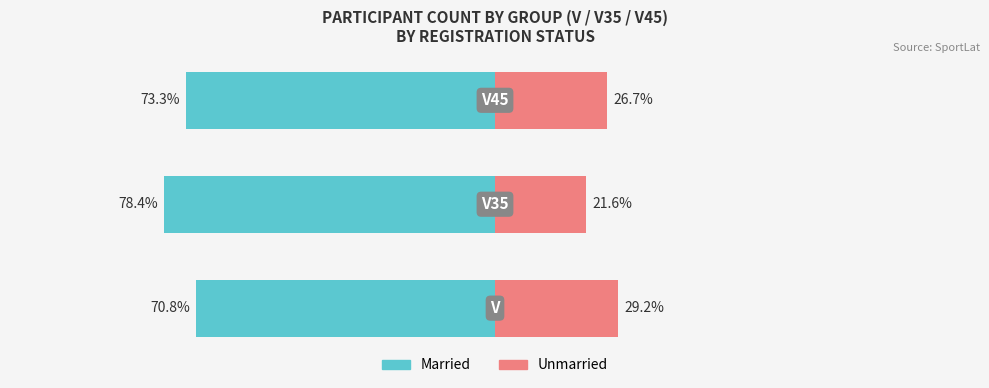

Reading left to right, transcribe all the data shown in this chart.

Married: -70.8	-78.4	-73.3
Unmarried: 29.2	21.6	26.7